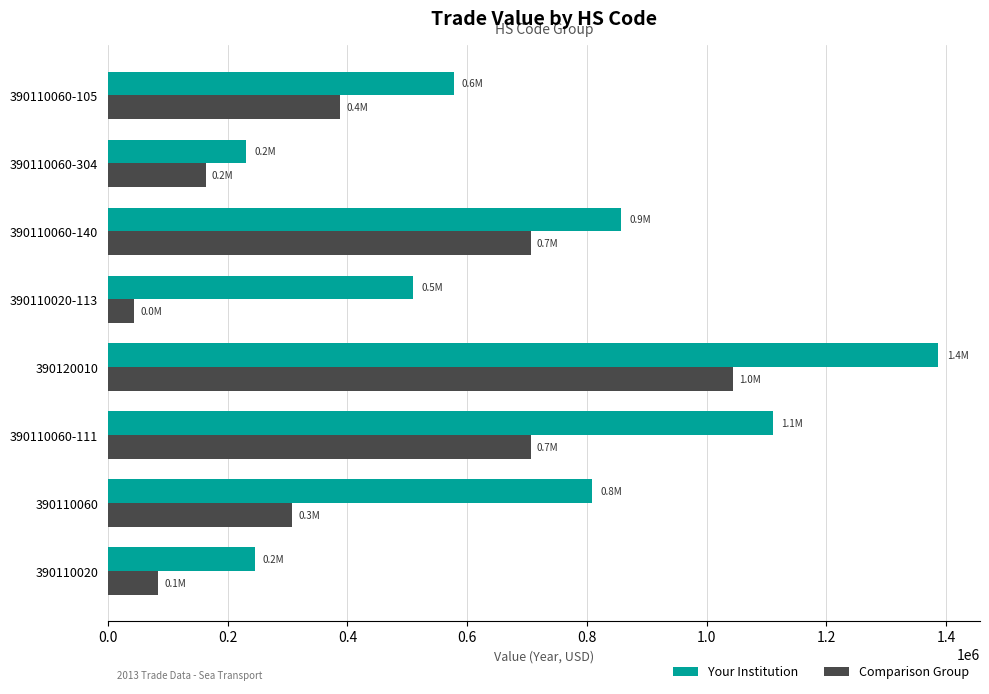

What is the difference between the highest and lowest values at 390110020-113?

465170